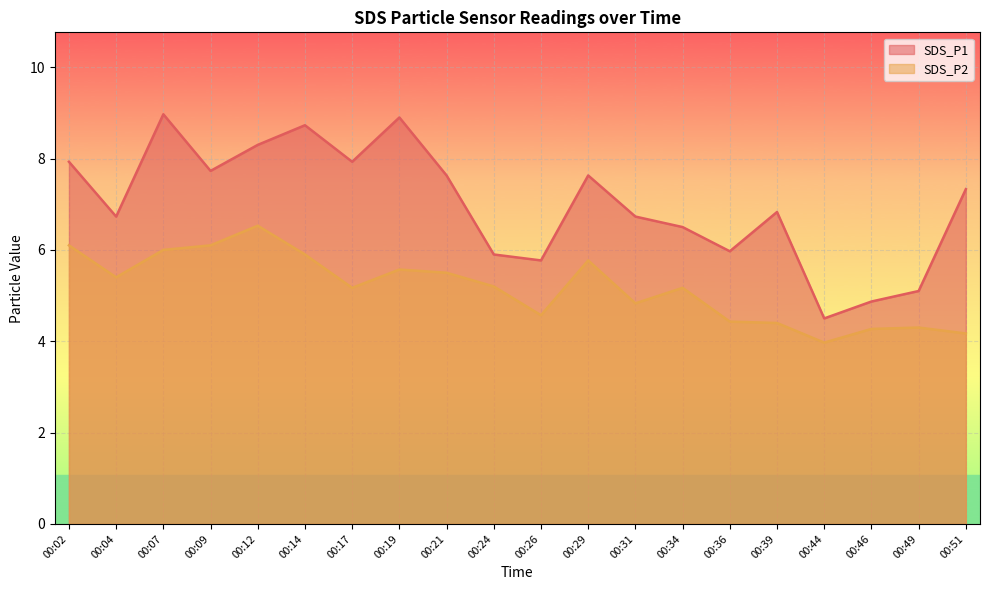

True or false: SDS_P1 and SDS_P2 cross at least once.

False